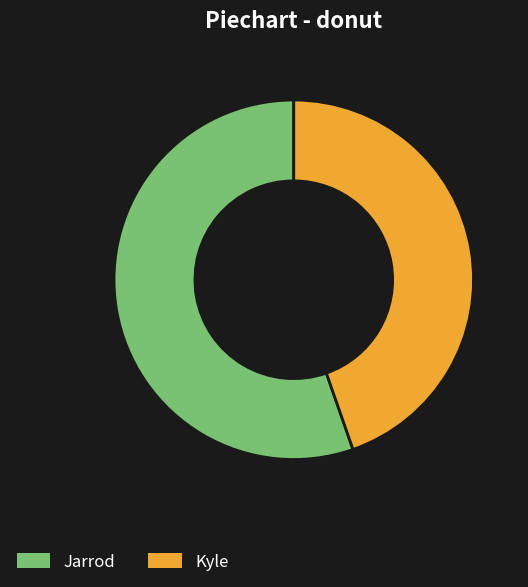

Do Kyle and Jarrod together represent more than half of the pie?

Yes